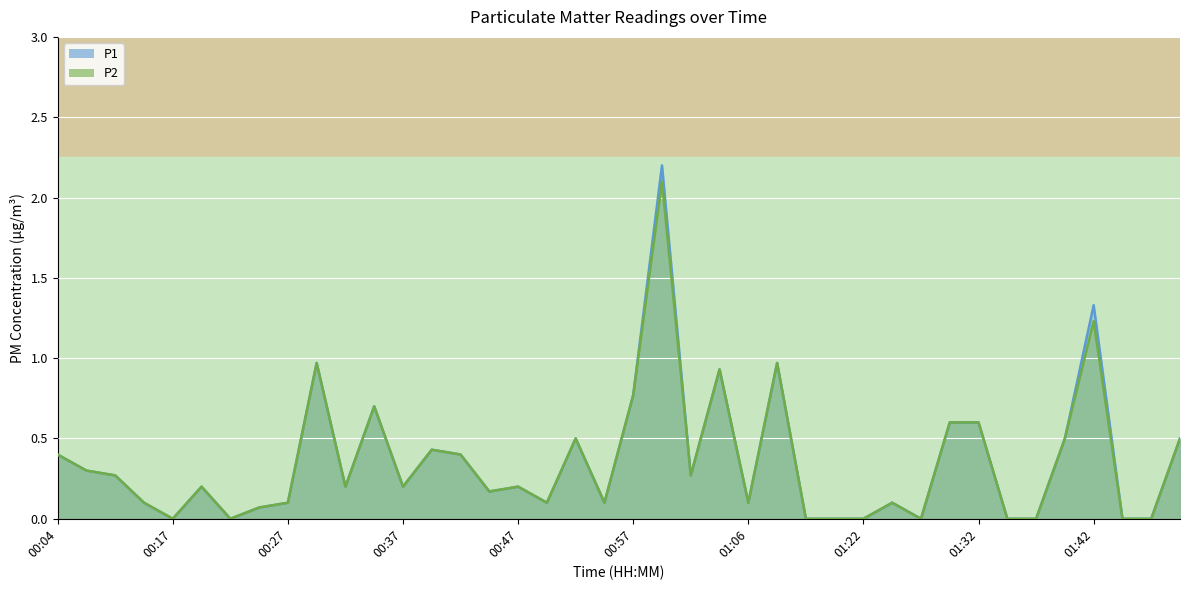

Reading right to left, transcribe all the data shown in this chart.

P1: 0.5	0.0	0.0	1.3	0.5	0.0	0.0	0.6	0.6	0.0	0.1	0.0	0.0	0.0	1.0	0.1	0.9	0.3	2.2	0.8	0.1	0.5	0.1	0.2	0.2	0.4	0.4	0.2	0.7	0.2	1.0	0.1	0.1	0.0	0.2	0.0	0.1	0.3	0.3	0.4
P2: 0.5	0.0	0.0	1.2	0.5	0.0	0.0	0.6	0.6	0.0	0.1	0.0	0.0	0.0	1.0	0.1	0.9	0.3	2.1	0.8	0.1	0.5	0.1	0.2	0.2	0.4	0.4	0.2	0.7	0.2	1.0	0.1	0.1	0.0	0.2	0.0	0.1	0.3	0.3	0.4